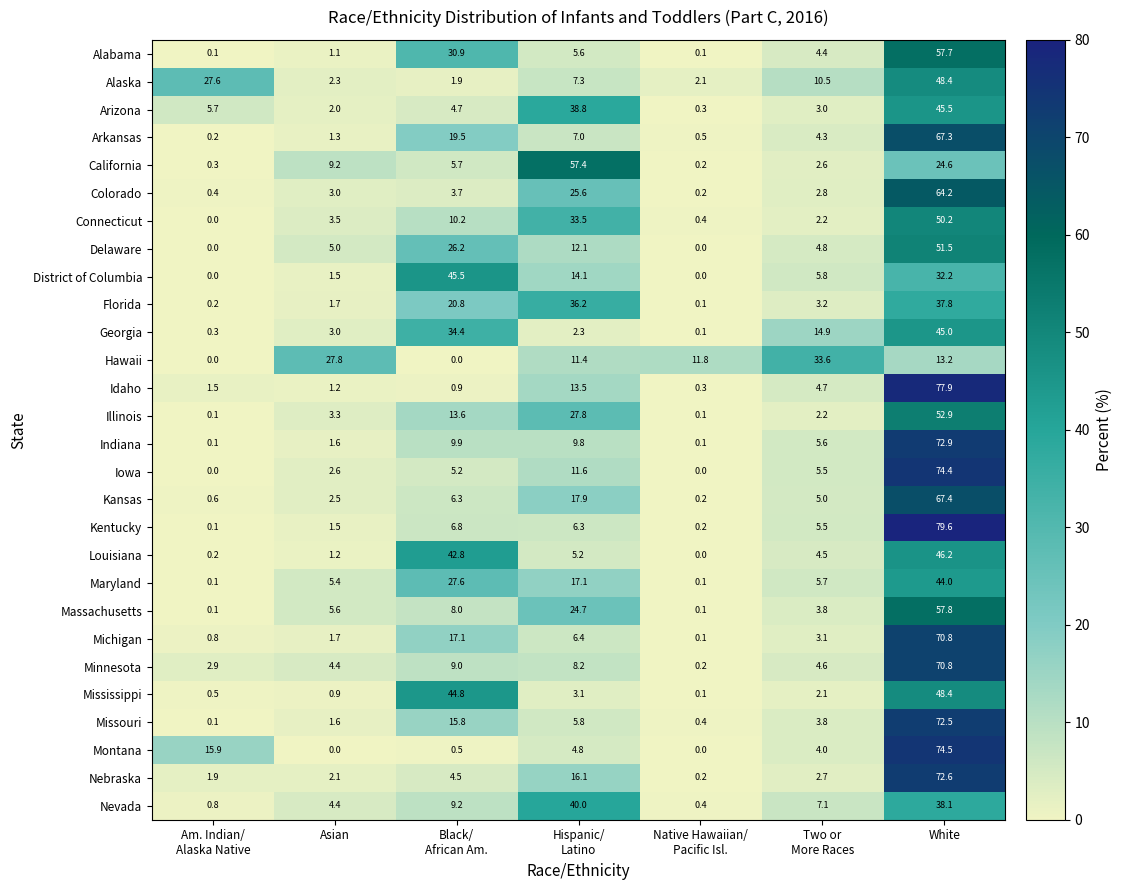

Is it true that Indiana equals 1.6 at Asian?

True